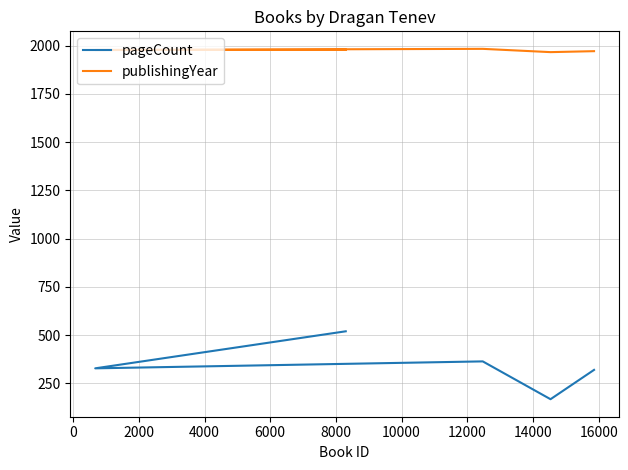

Does the chart display data point markers on the line(s)?

No